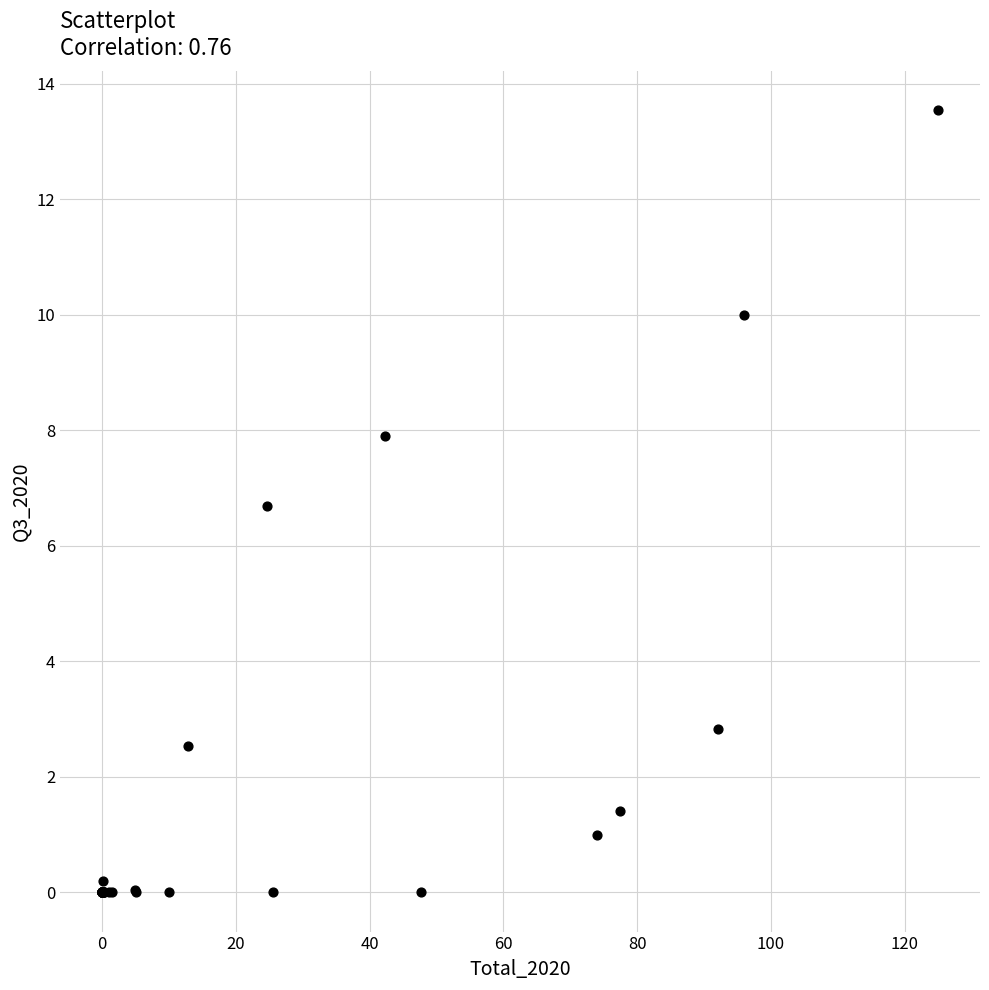

What Y value in the scatter plot is closest to 6?

6.7